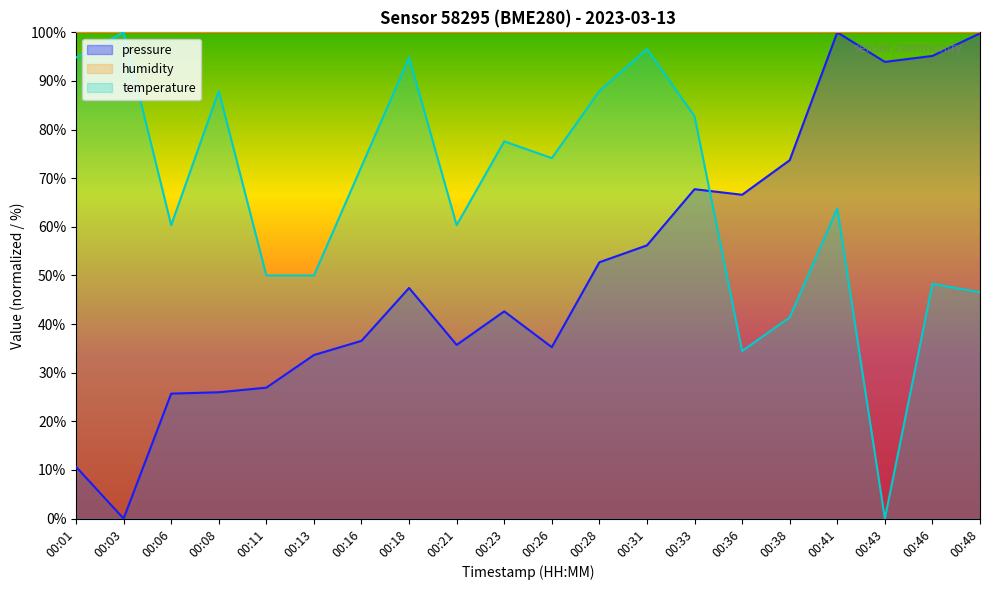

What is the sum of all temperature values?

1324.1